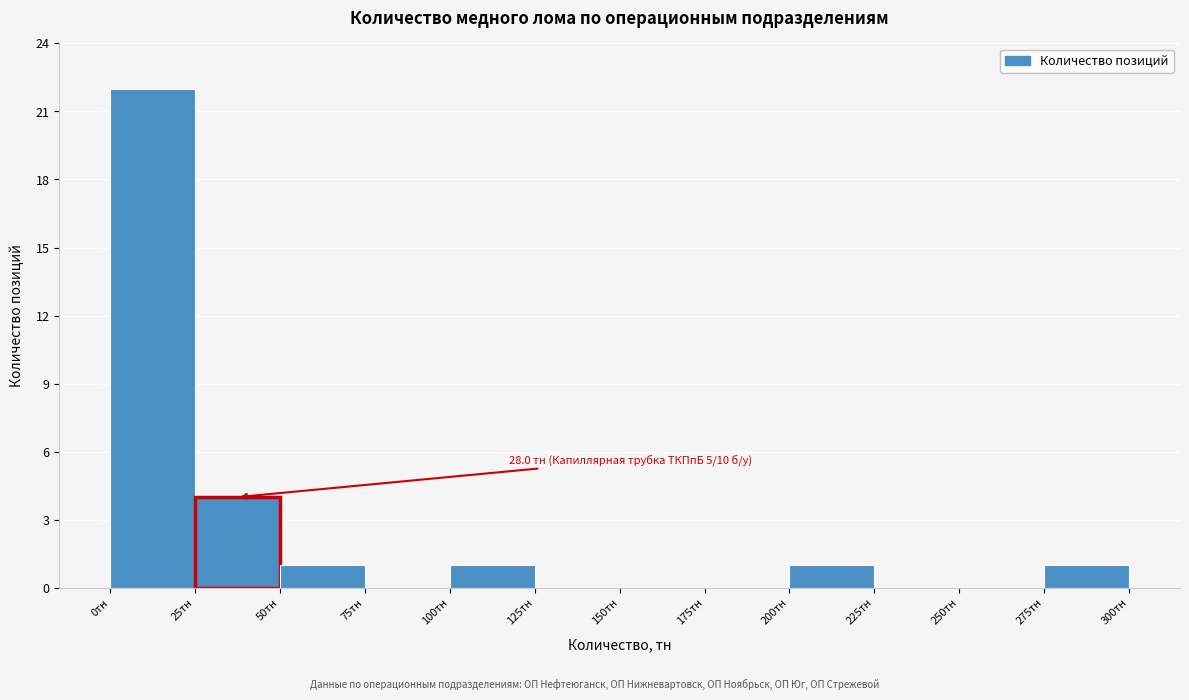

Over which range of the x-axis is the bar tallest?

0 to 25